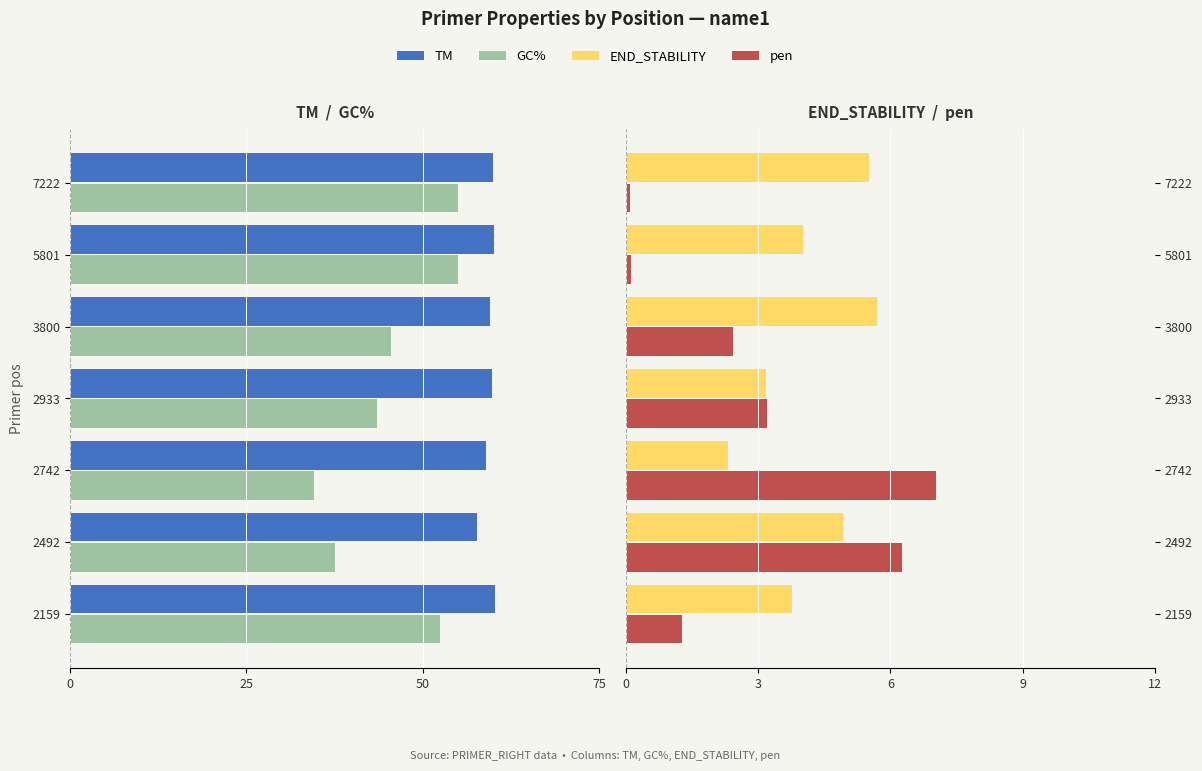

What is the value of the pen bar at the 7th from the left?

0.1